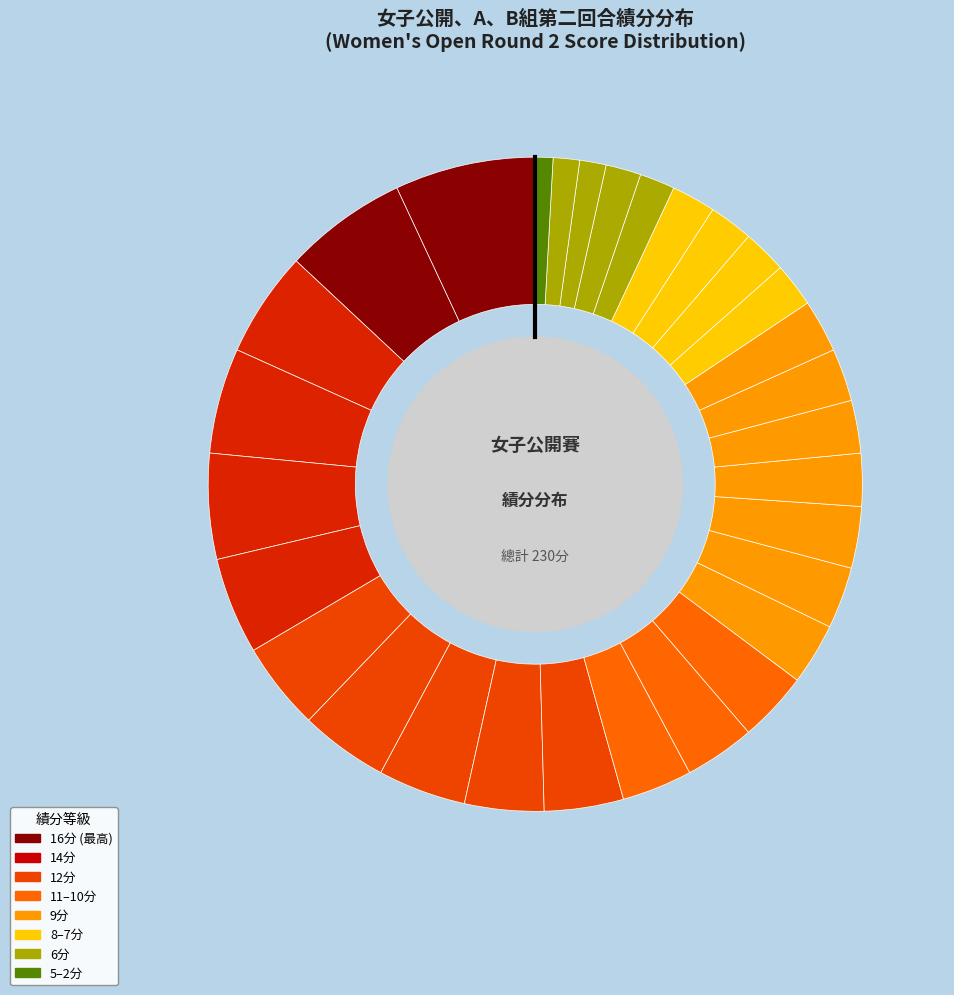

How many segments does this pie chart have?

30